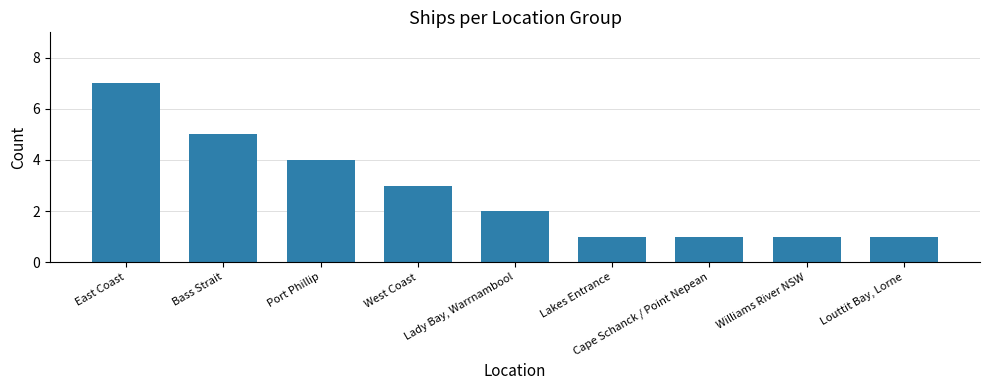

At which label does the data first exceed 2?

East Coast